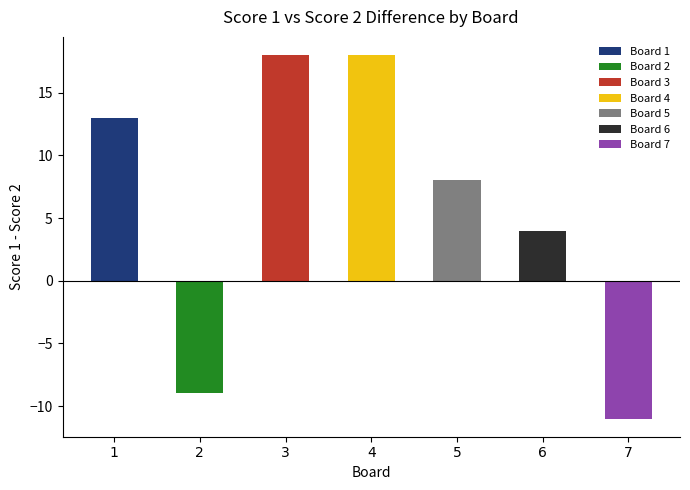

Which has a higher value, 3 or 4?

4